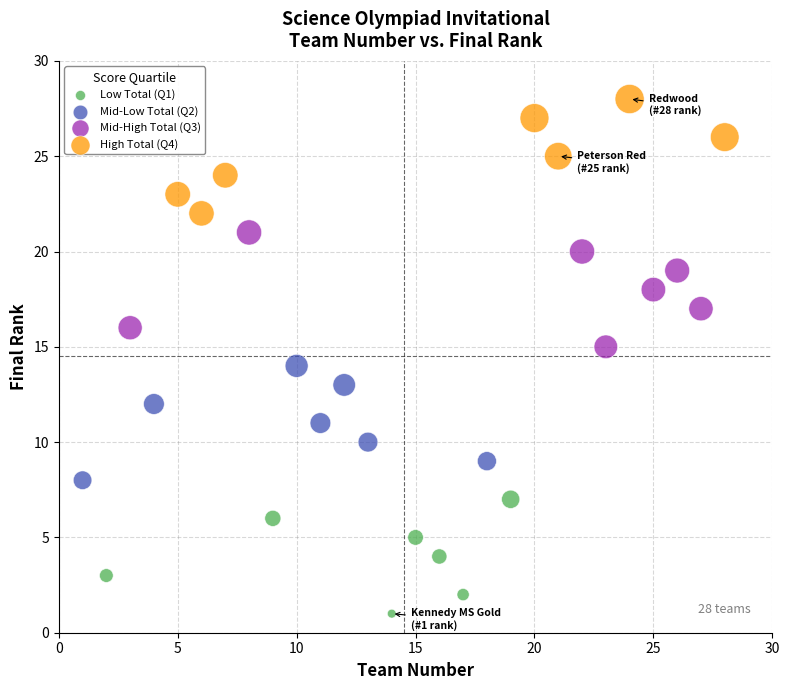

Which series contains the lowest Y value?

Low Total (Q1)